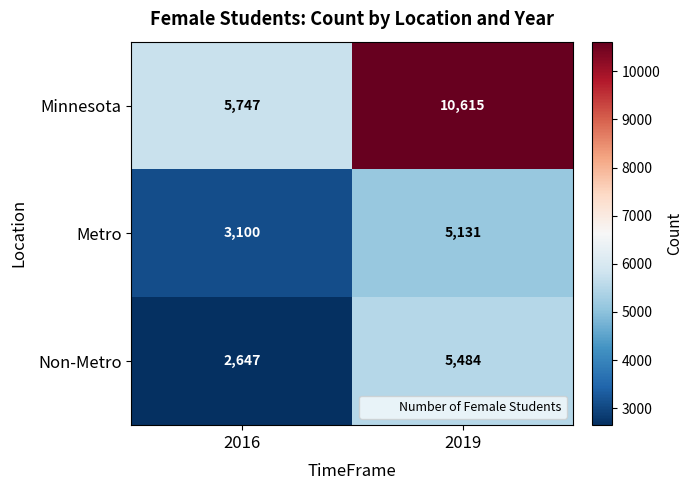

Rank the series at 2019 from lowest to highest value.

Metro, Non-Metro, Minnesota